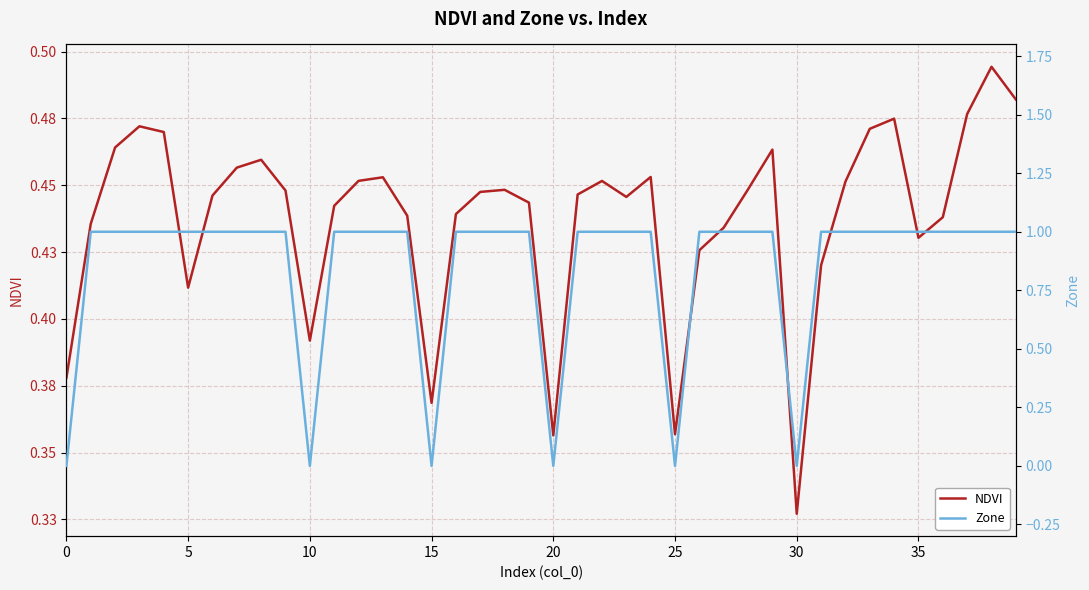

What is the sum of all NDVI values?

17.5